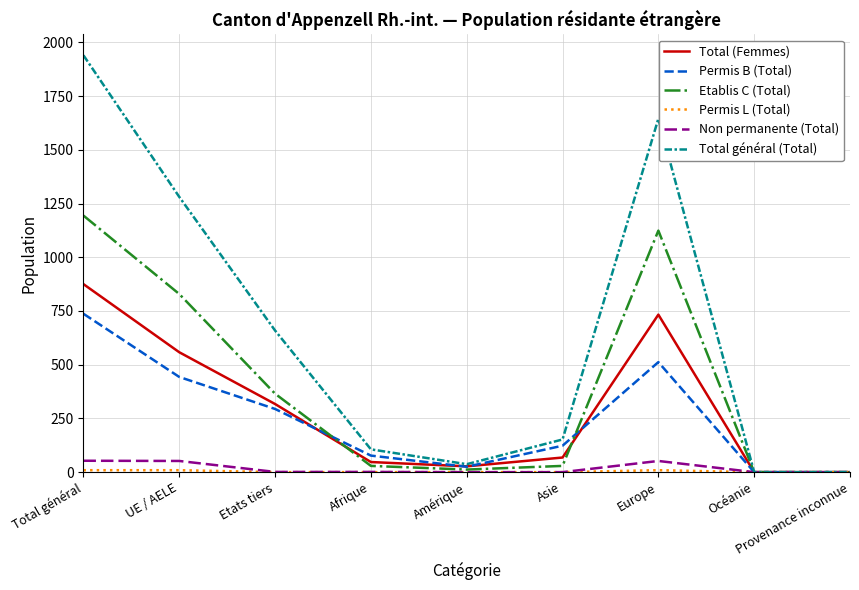

The value of Total (Femmes) at Etats tiers is 317. True or false?

True